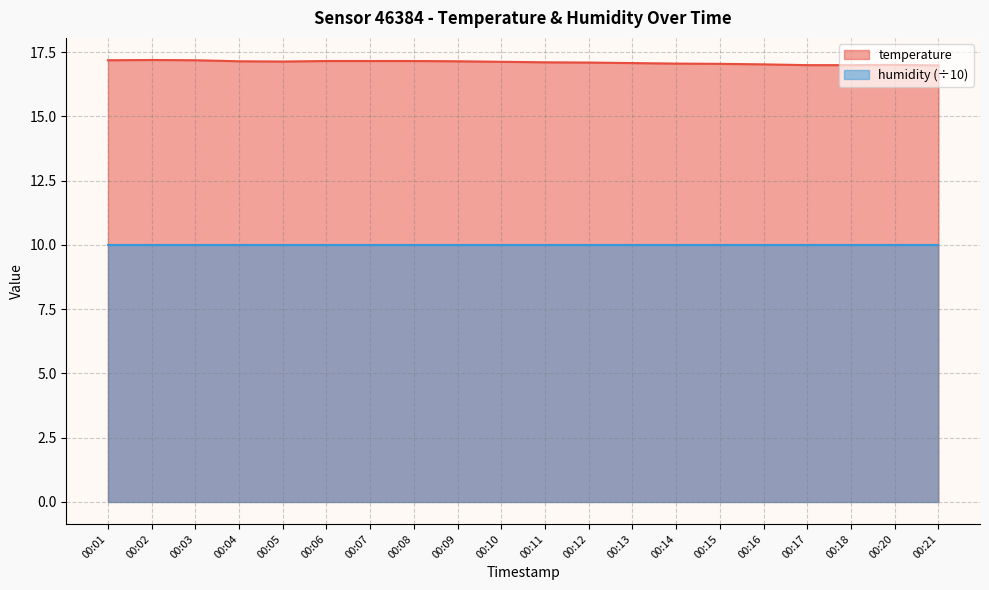

Where does the data first go above 17?

00:01